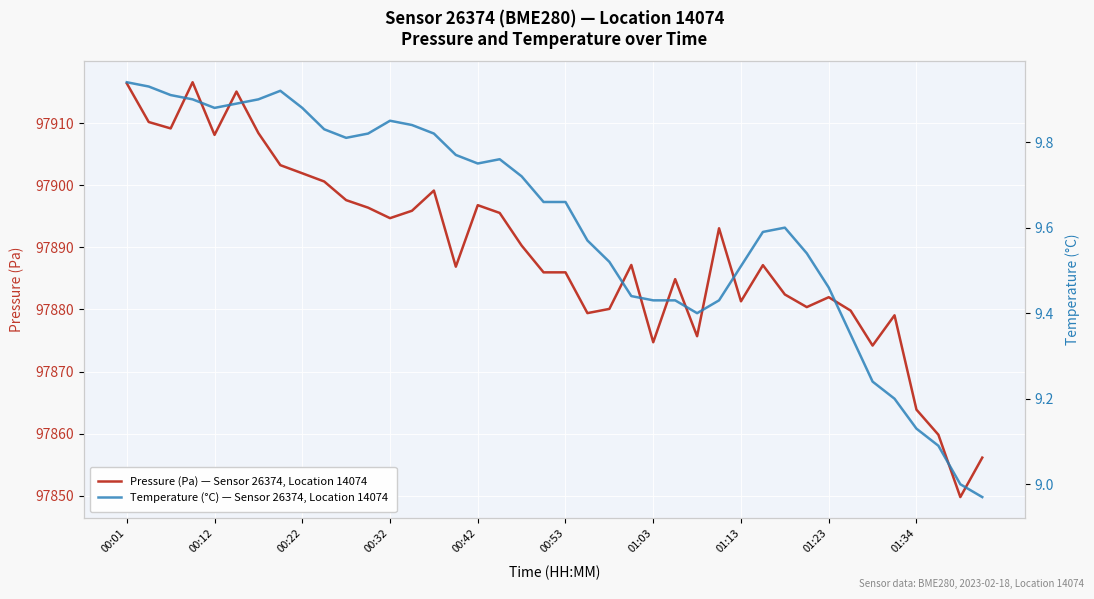

Which series has the largest total across all categories?

Pressure (Pa) — Sensor 26374, Location 14074